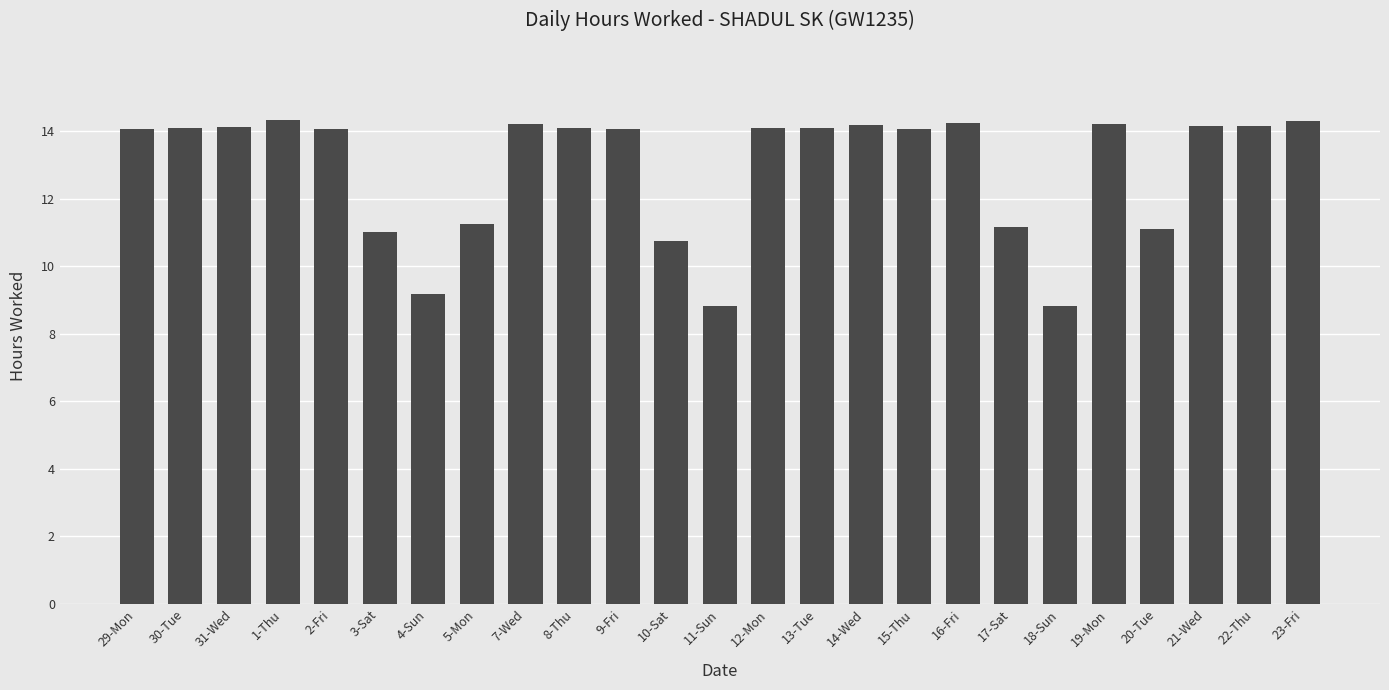

The value at 31-Wed is 14.1. True or false?

True